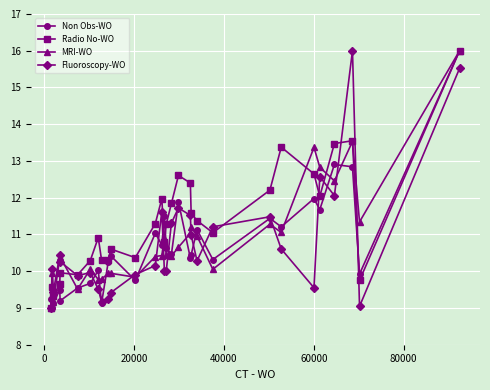

Which series has the largest total across all categories?

Radio No-WO